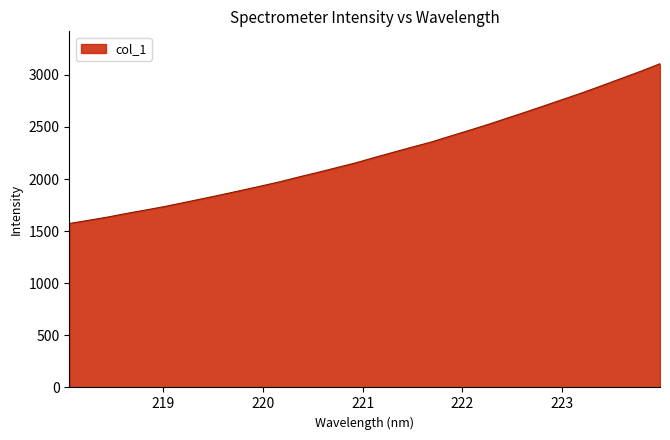

True or false: there are more than 2 points higher than both neighbors.

False